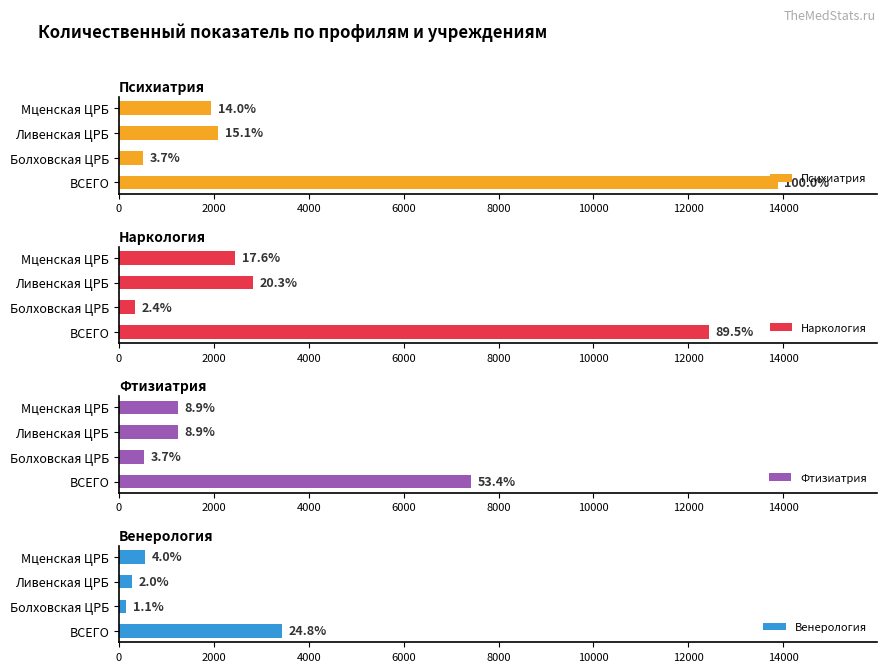

What is the total value across all series at Ливенская ЦРБ?

6428